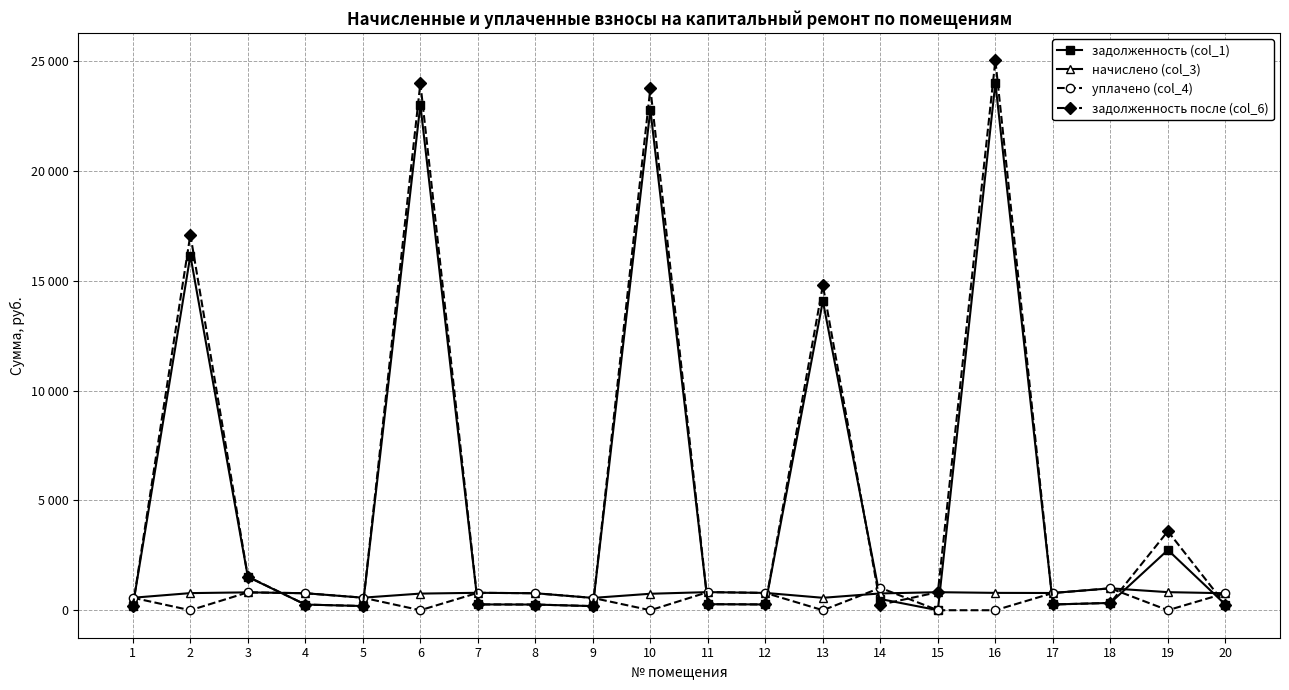

At how many categories does at least one series exceed 24651?

1